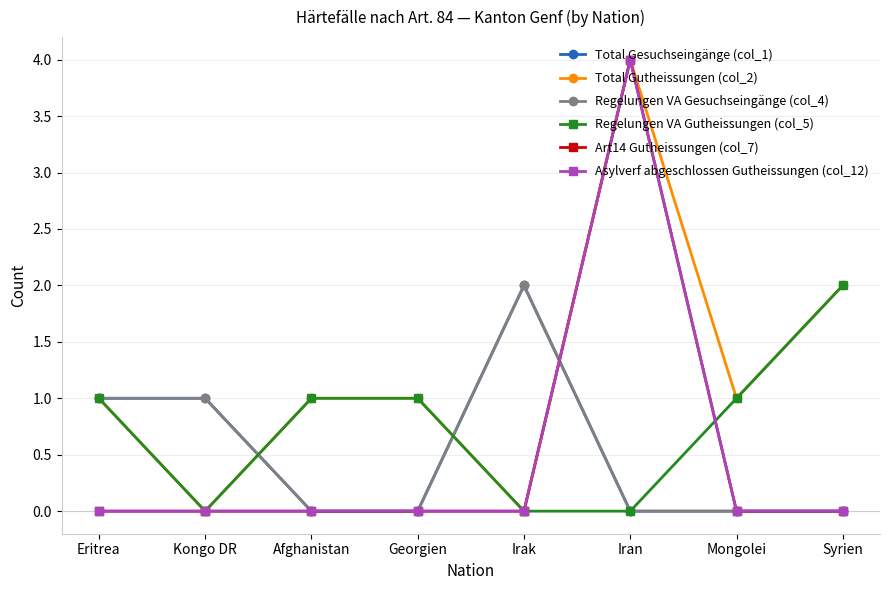

Is this an area chart (filled region under the line)?

No